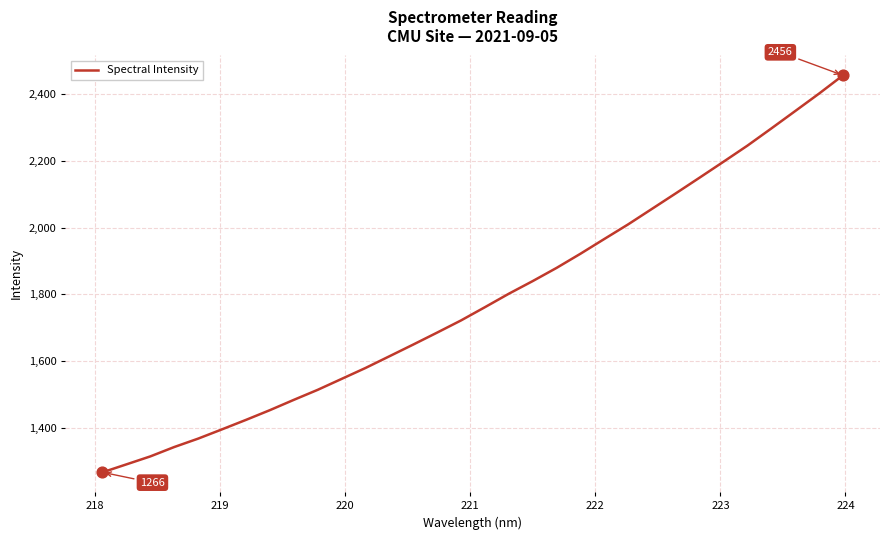

What is the greatest value displayed?

2456.3